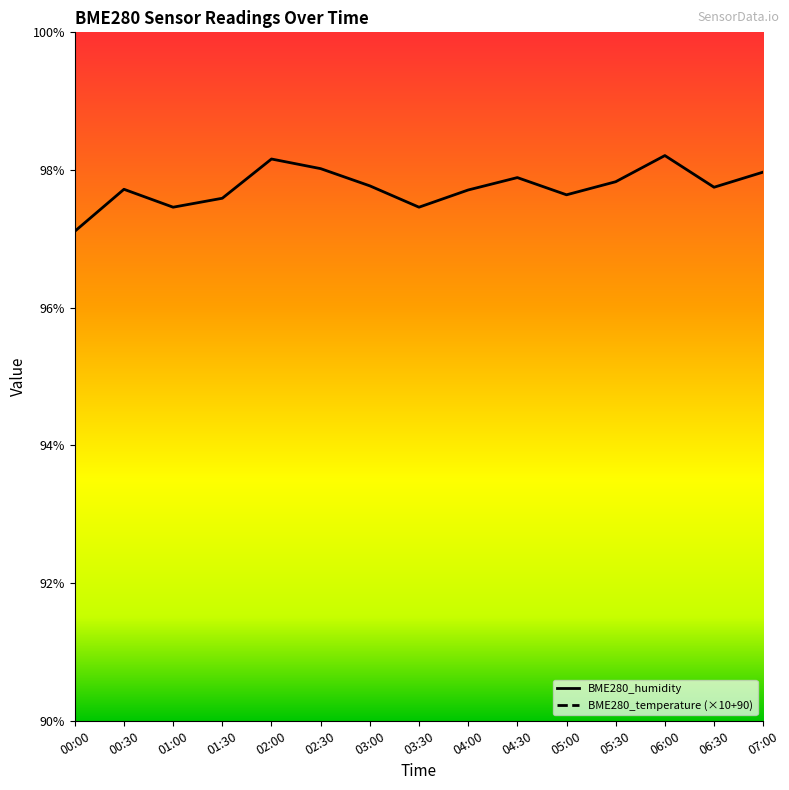

True or false: BME280_temperature has a value of 153.2 at 00:00.

True